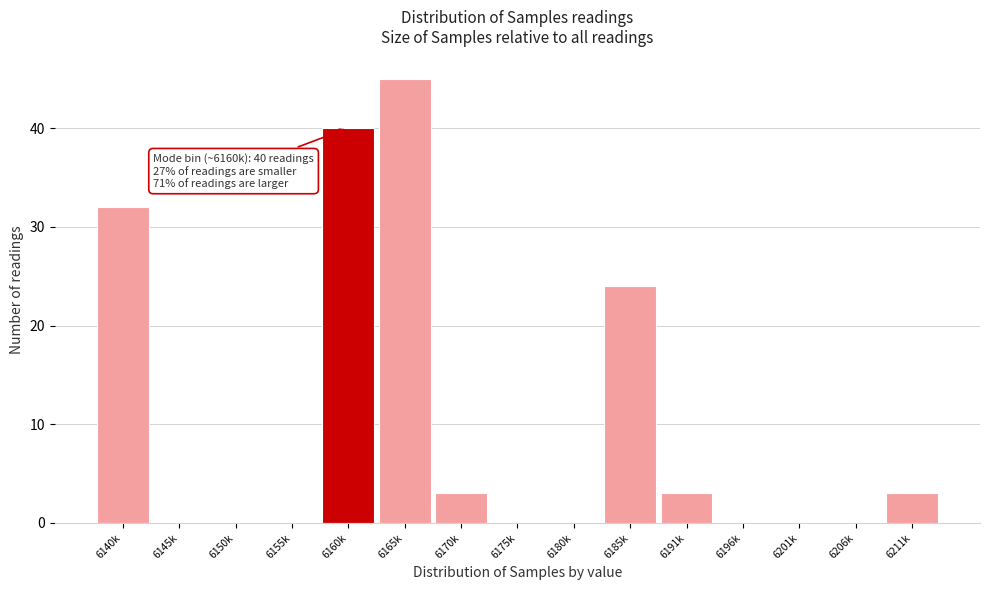

Reading right to left, extract all data points from this chart.

6211k=3	6206k=0	6201k=0	6196k=0	6191k=3	6185k=24	6180k=0	6175k=0	6170k=3	6165k=45	6160k=40	6155k=0	6150k=0	6145k=0	6140k=32